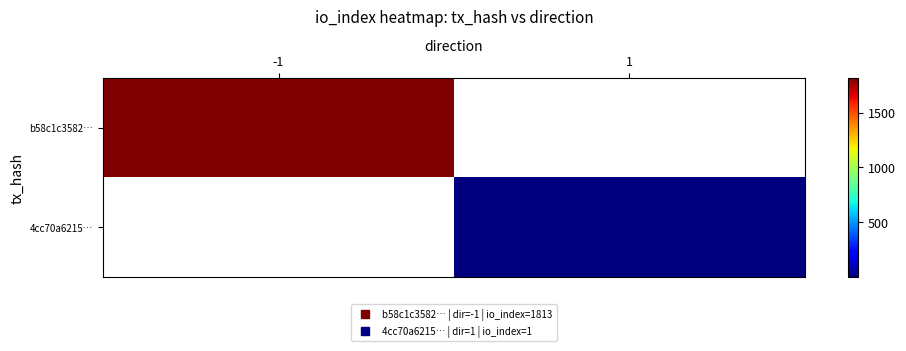

Where is b58c1c3582… nearest to the value 1813?

-1